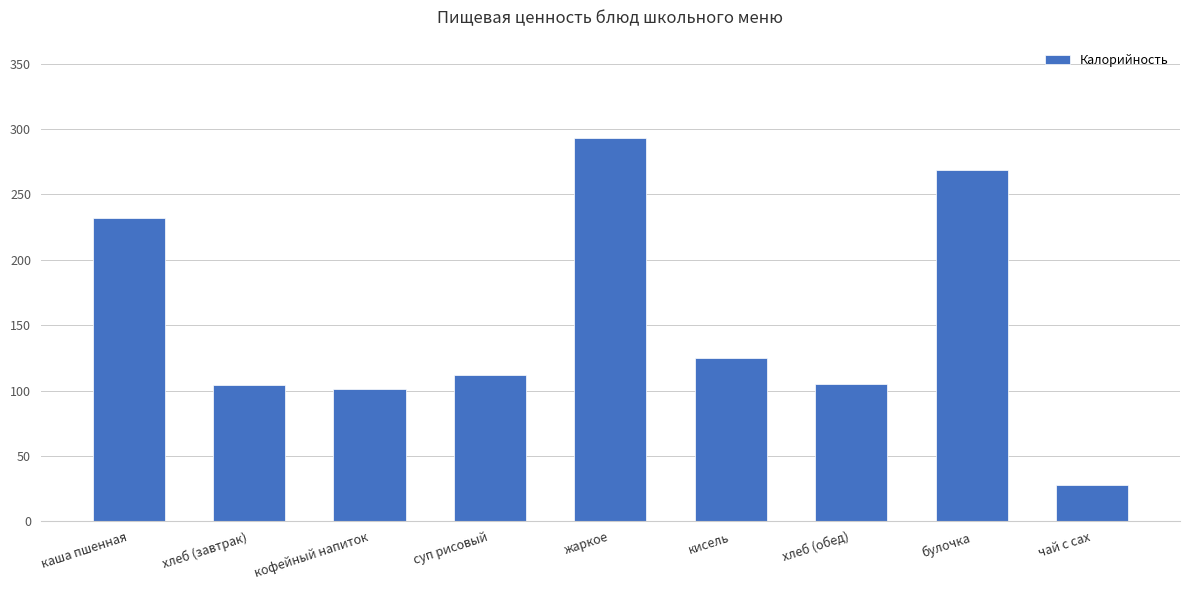

What is the sum of the values at суп рисовый and кофейный напиток?

213.0